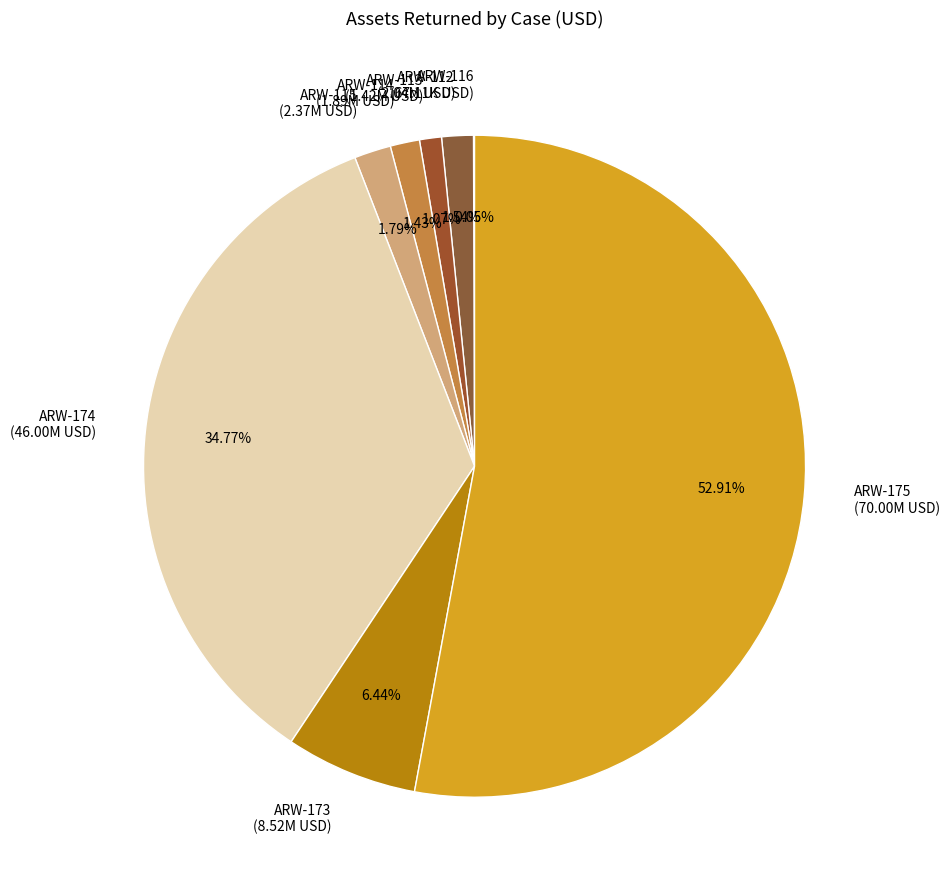

Combined, do ARW-114 (1.89M USD) and ARW-115 (2.37M USD) account for over 50%?

No